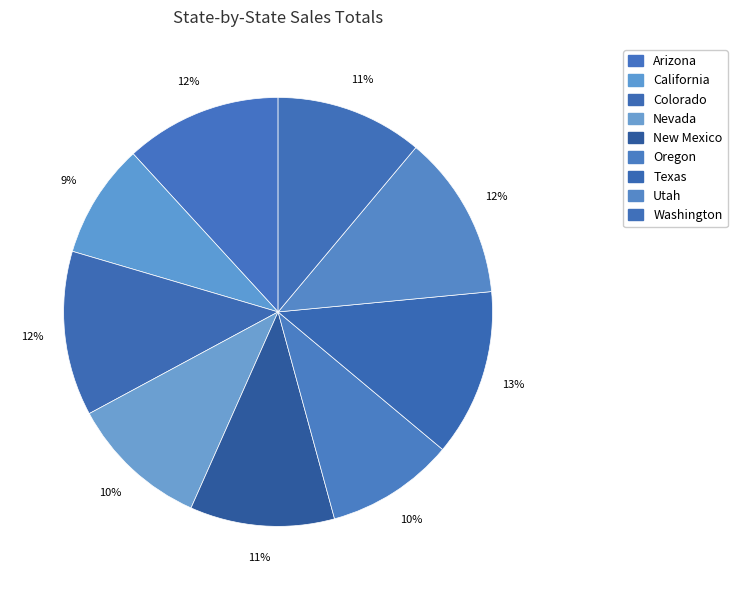

Count the number of slices in the pie.

9